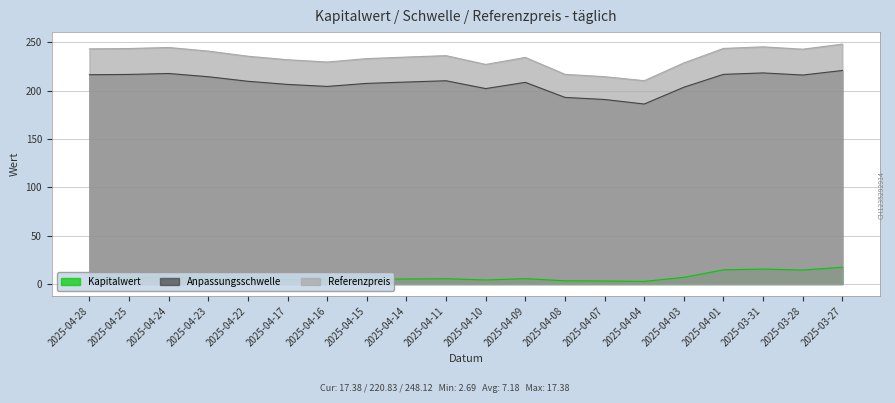

True or false: Referenzpreis has a value of 66.6 at 2025-04-01.

False